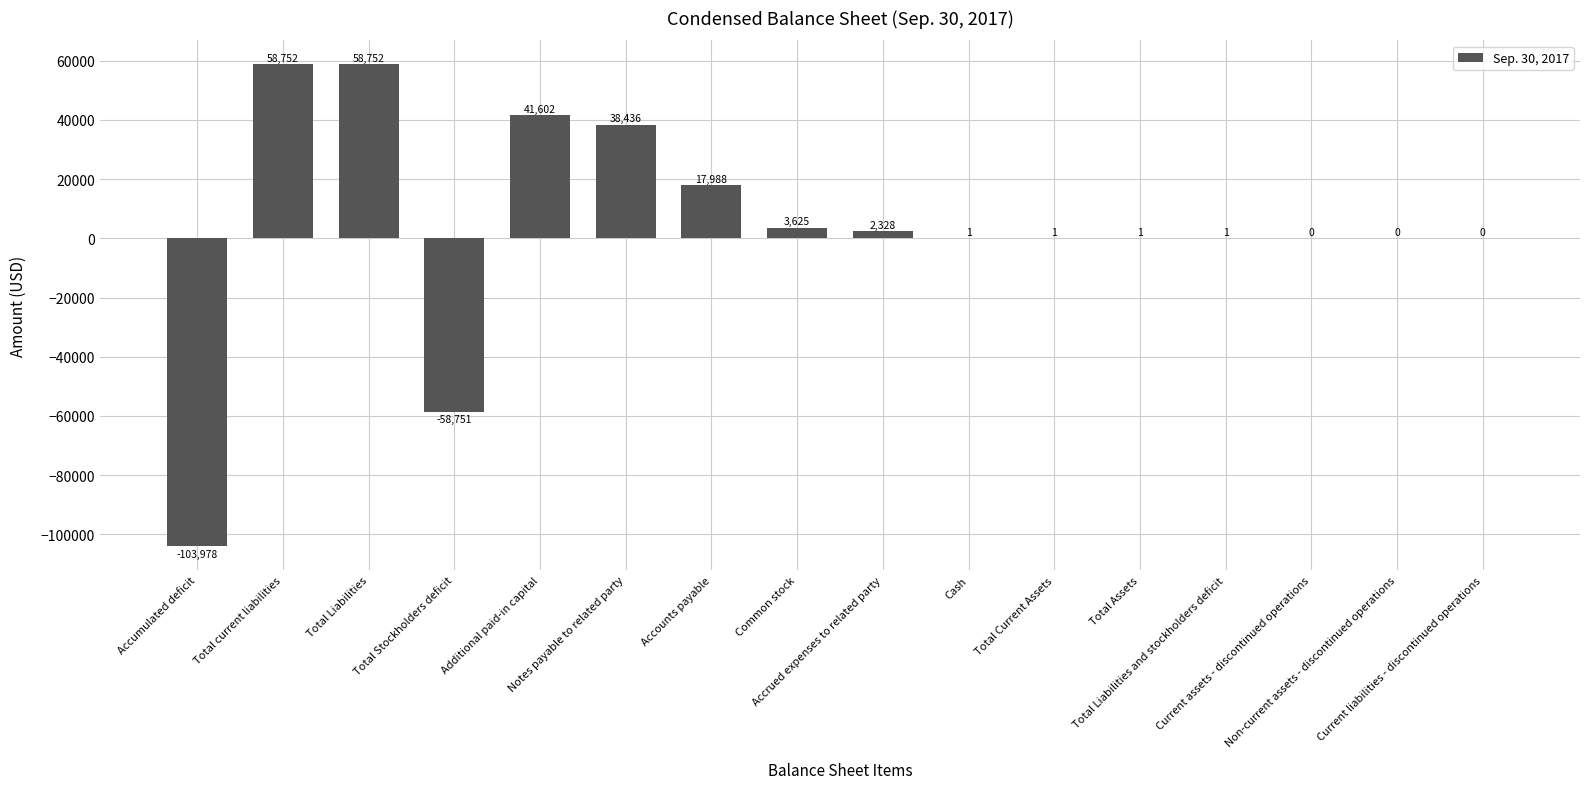

Are the bars grouped side by side (vs. stacked)?

No